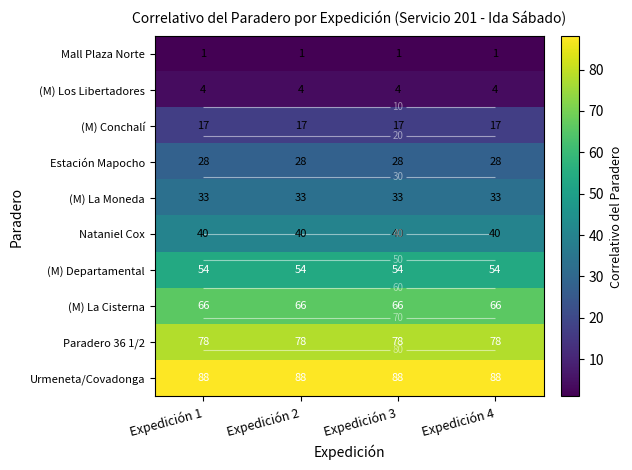

Where is (M) La Cisterna nearest to the value 66?

Expedición 1